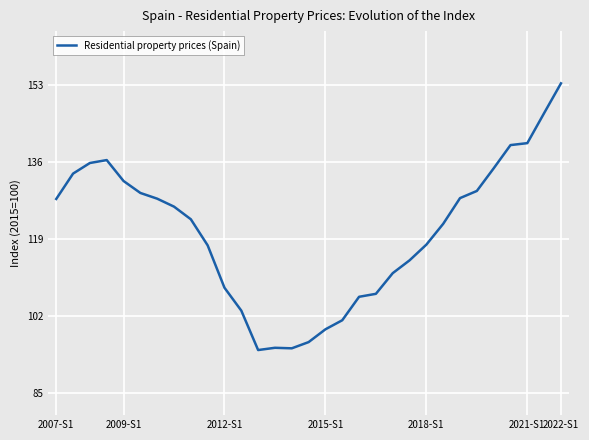

What is the maximum value shown in the chart?

153.4